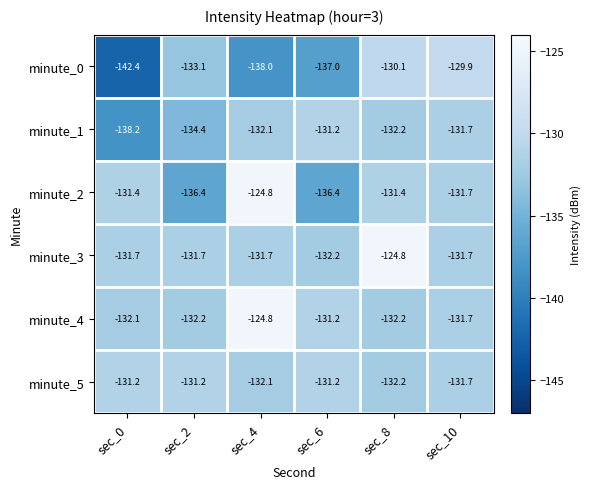

What is the lowest value of the minute_2 series?

-136.4